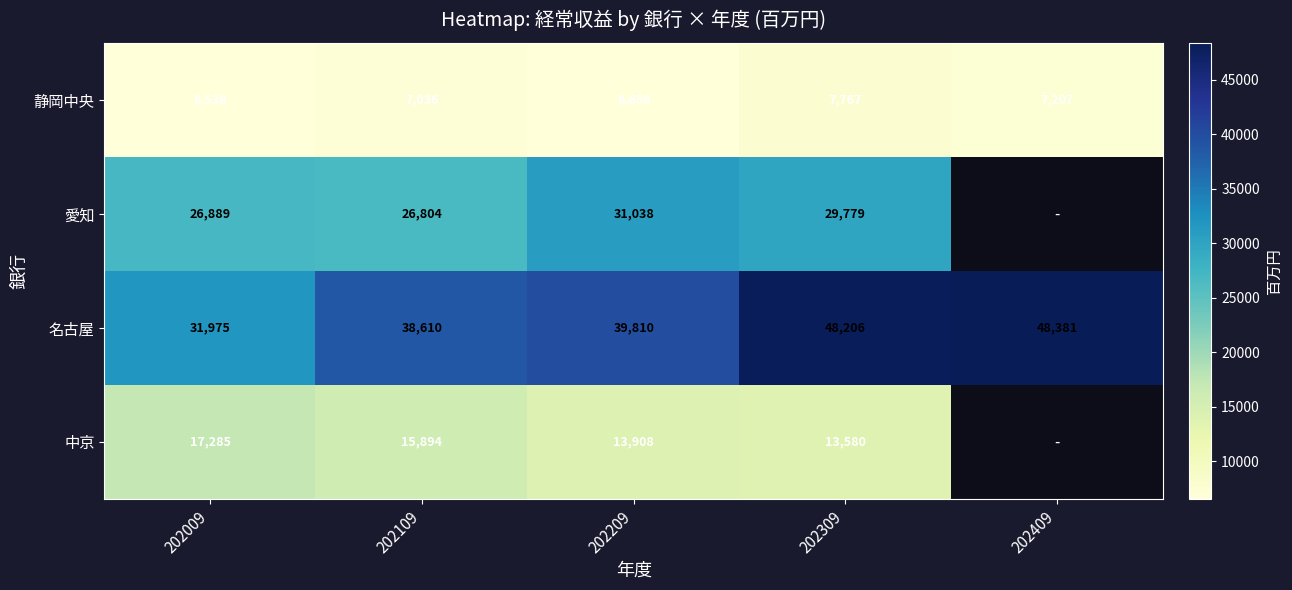

What is the minimum value shown in the chart?

6538.0